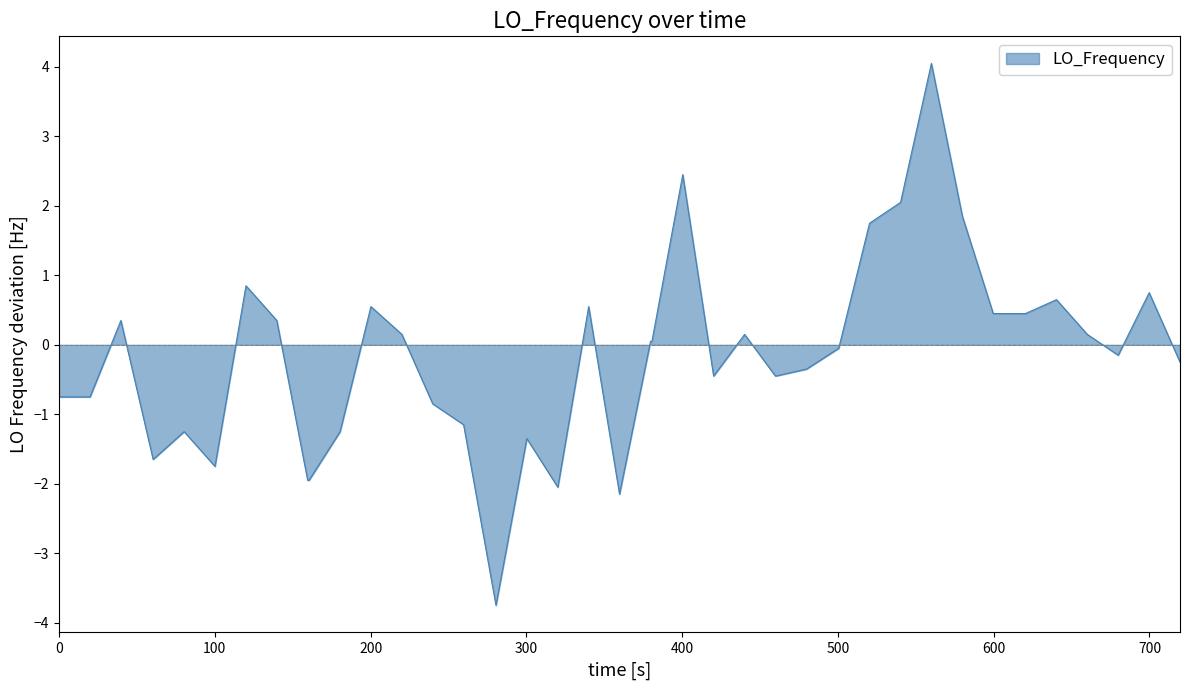

What is the greatest value displayed?

4.1